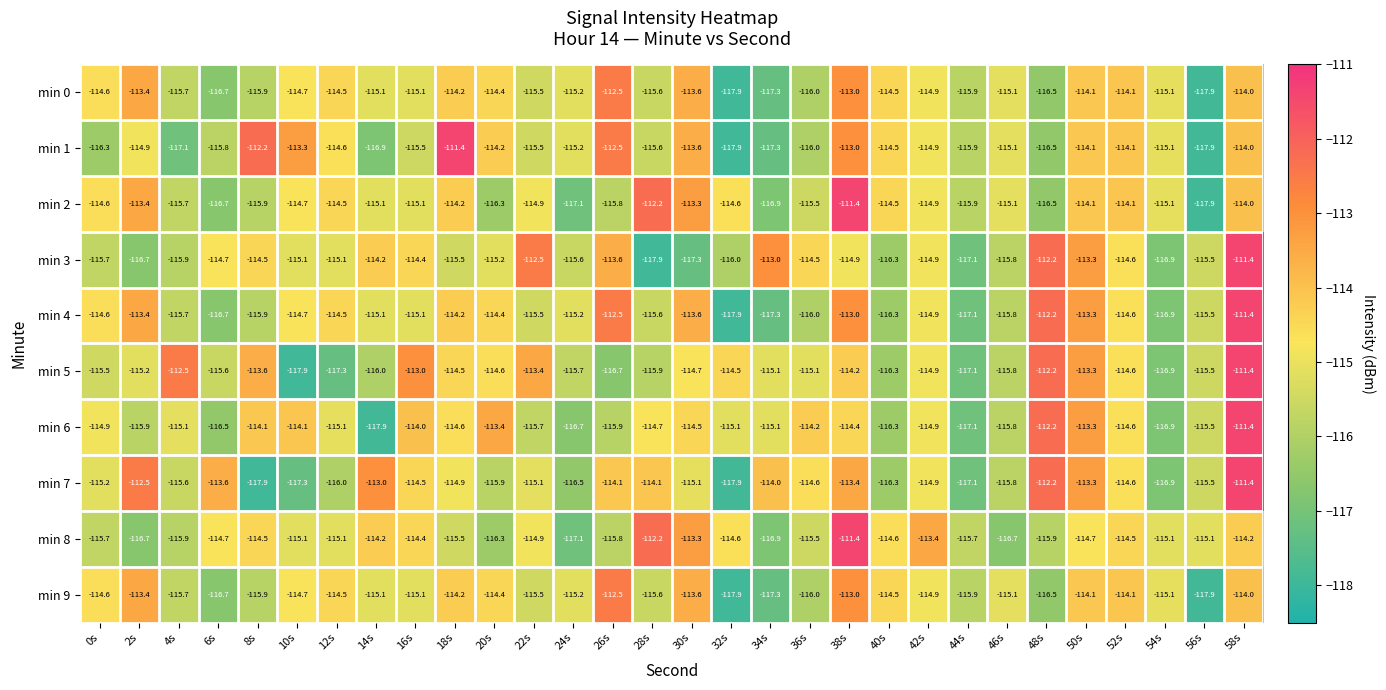

Which series has the largest total across all categories?

min 4